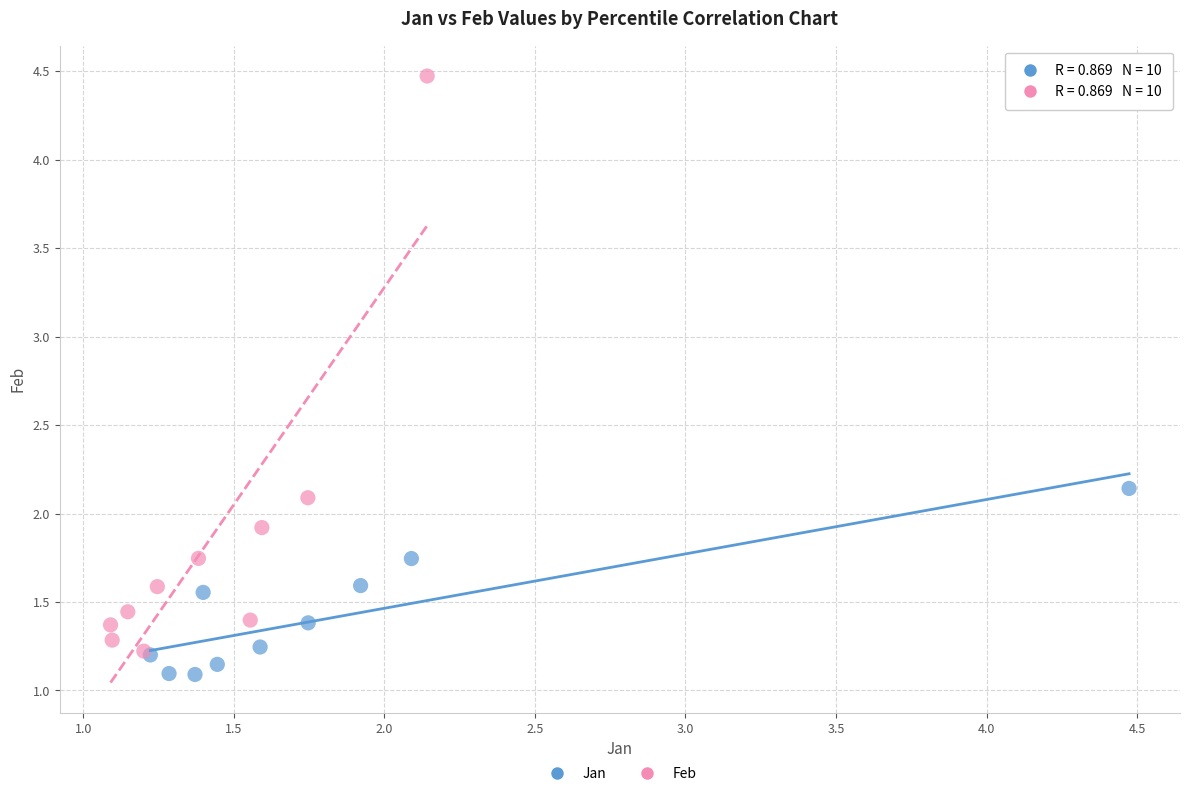

Which series contains the highest Y value?

Feb